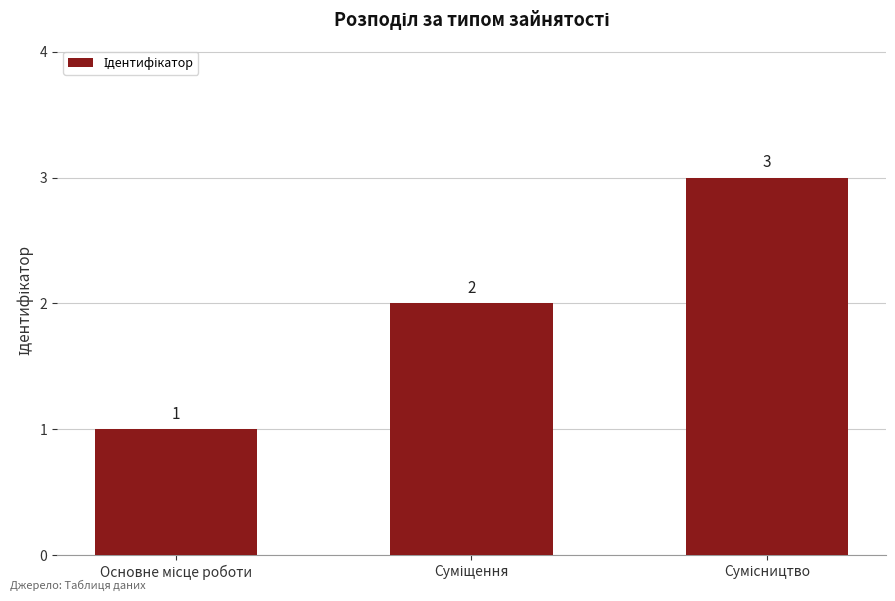

How many data points are less than 2?

1